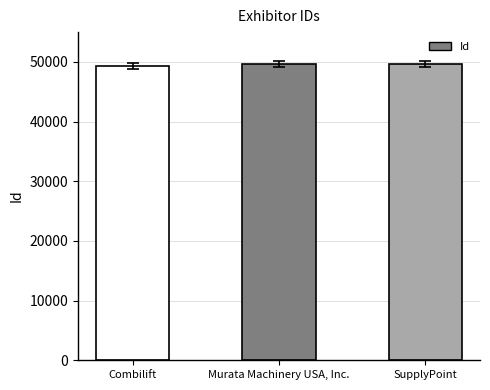

What is the smallest value displayed?

49292